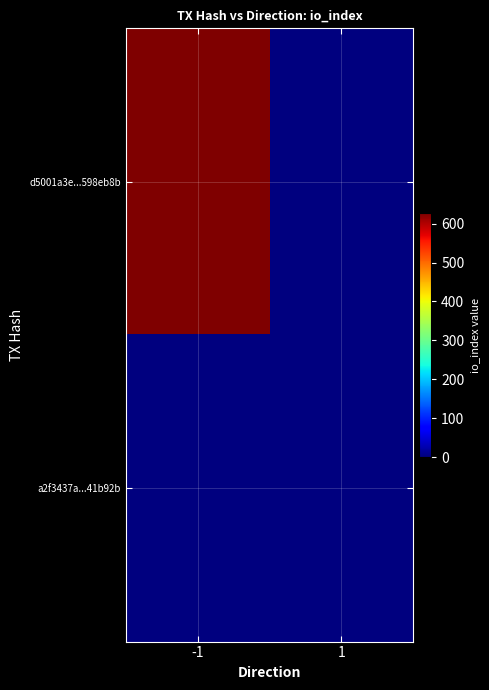

At how many categories does at least one series exceed 197?

1